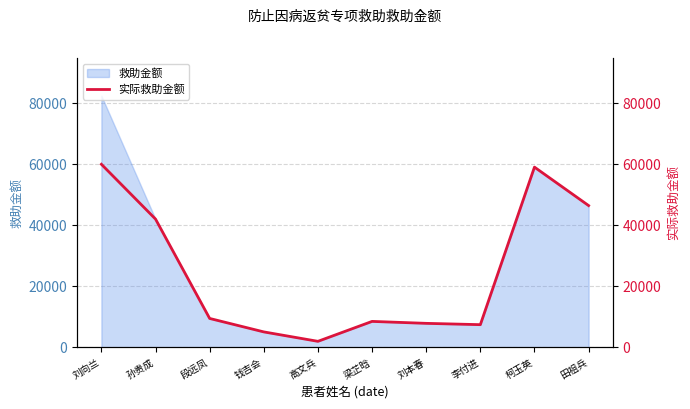

Where does the data first go above 9494?

刘向兰